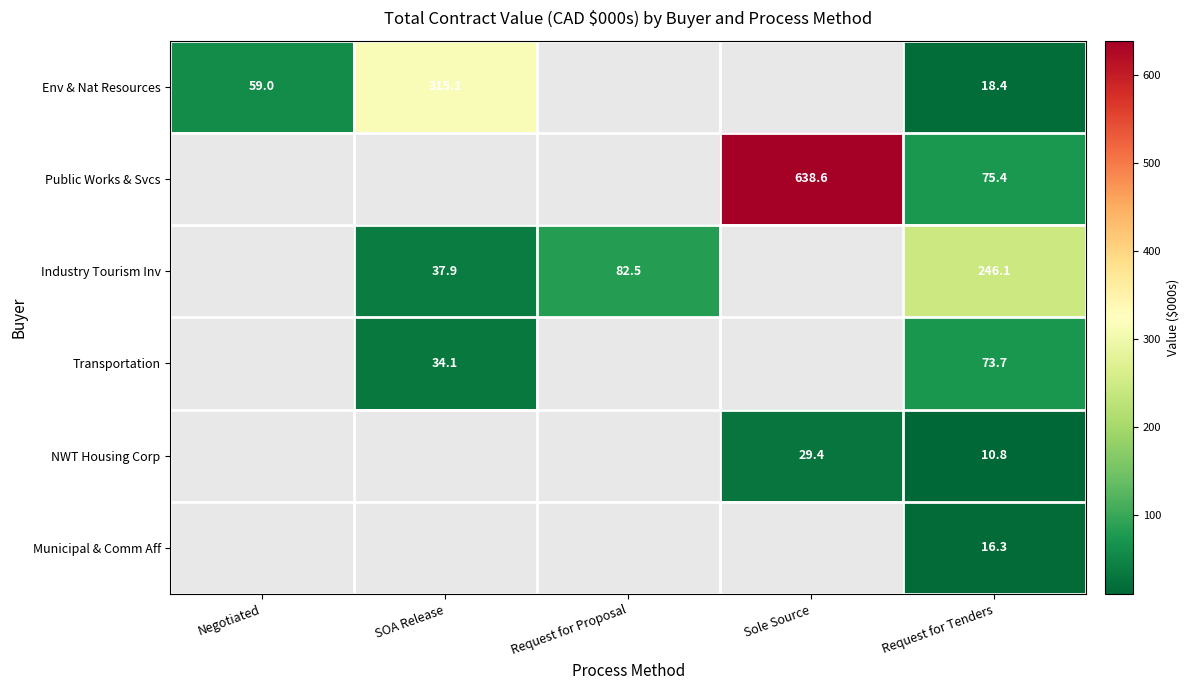

At which category is the sum across all series the highest?

Request for Tenders